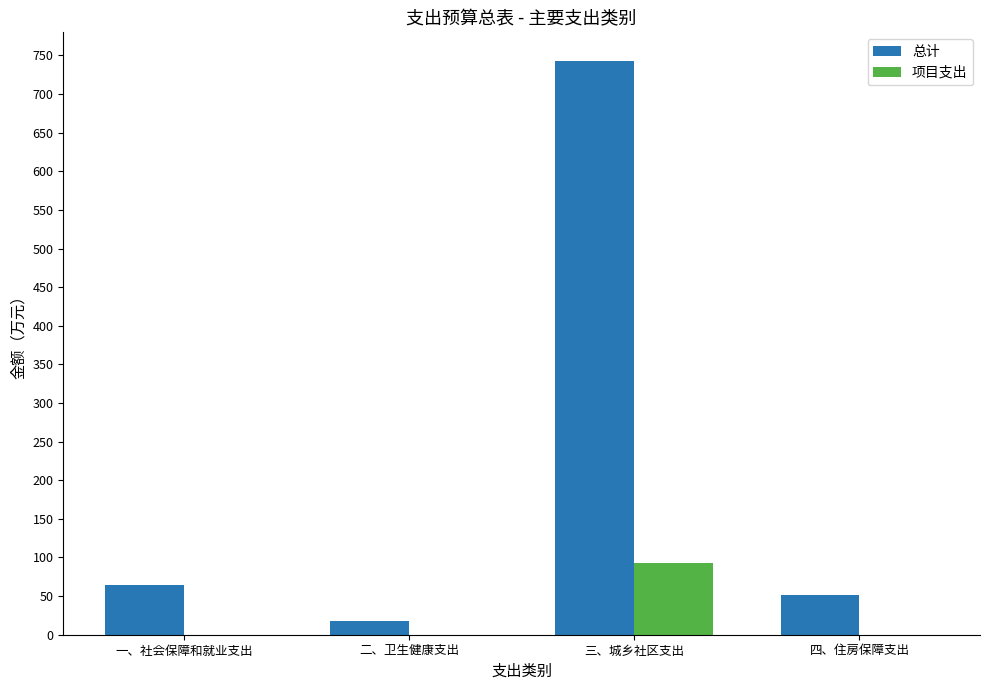

How many groups of bars are there?

4